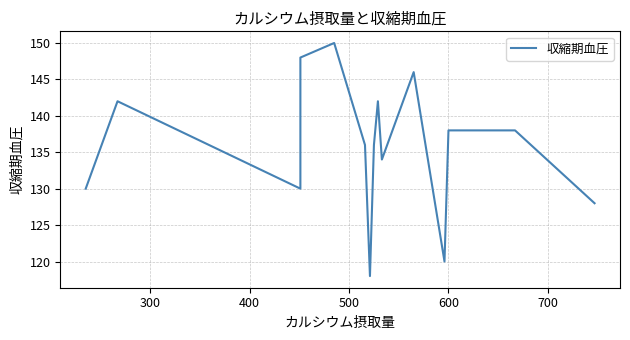

True or false: there are more than 1 points higher than both neighbors.

True